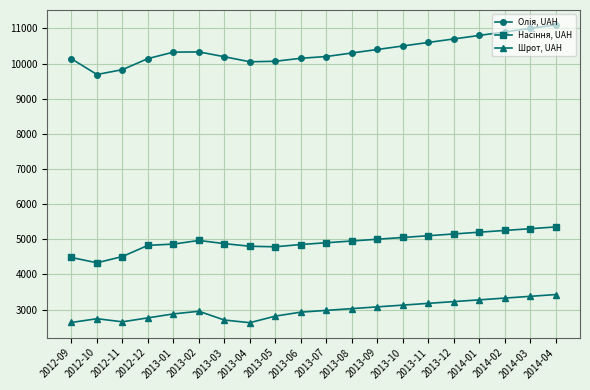

What is the label of the 8th point from the right?

2013-09